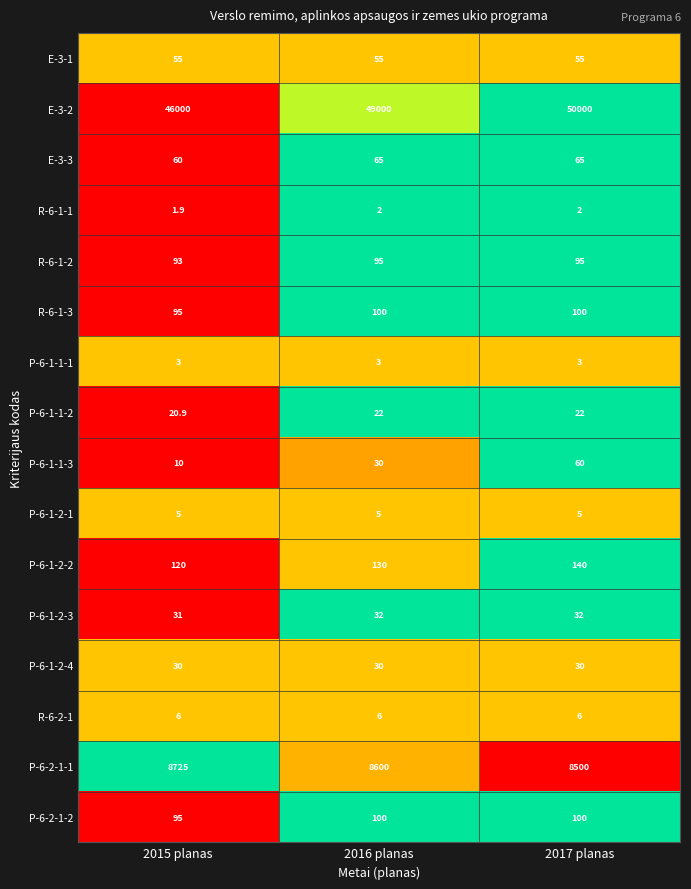

The value of P-6-2-1-1 at 2017 planas is 8500.0. True or false?

True